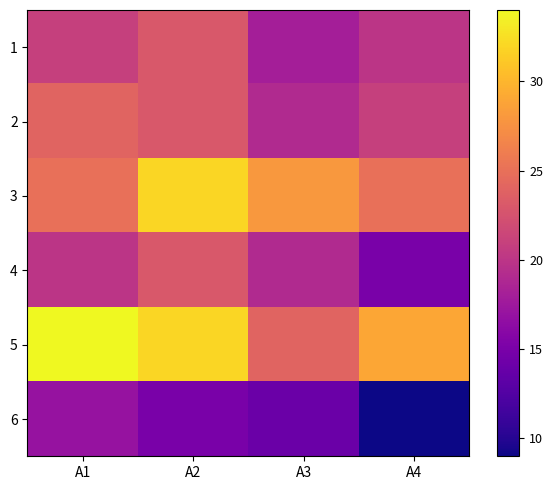

Reading left to right, what are all the values shown in this chart?

1: A1=21	A2=23	A3=18	A4=20
2: A1=24	A2=23	A3=19	A4=21
3: A1=25	A2=32	A3=28	A4=25
4: A1=20	A2=23	A3=19	A4=15
5: A1=34	A2=32	A3=24	A4=29
6: A1=17	A2=15	A3=14	A4=9